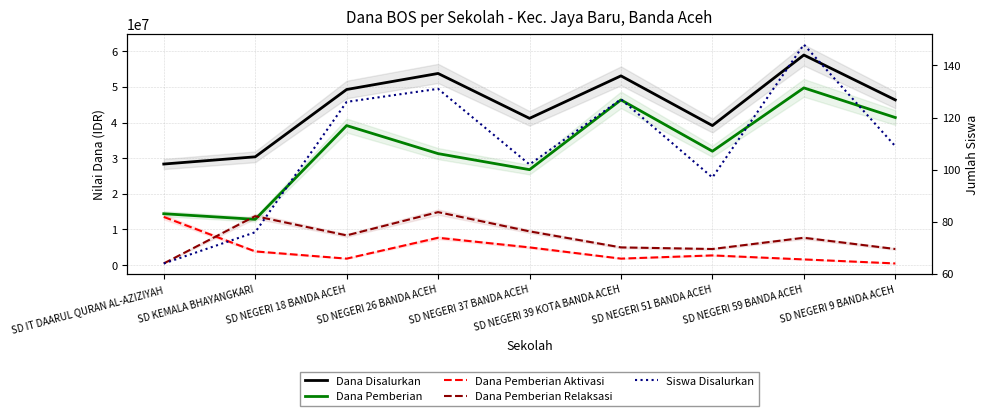

Count the number of data series in this chart.

5